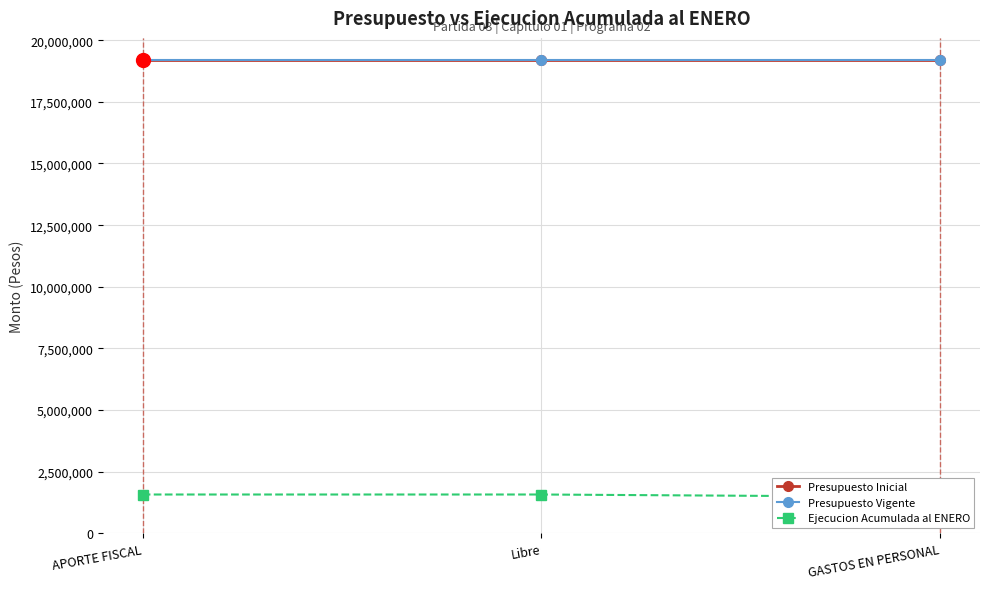

Rank the series by their maximum value, from highest to lowest.

Presupuesto Inicial, Presupuesto Vigente, Ejecucion Acumulada al ENERO